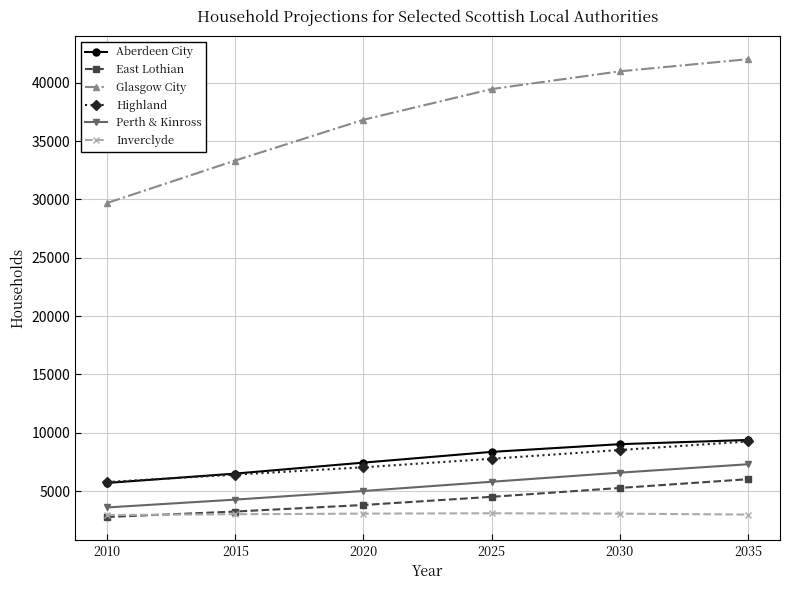

True or false: Inverclyde and Glasgow City cross at least once.

False